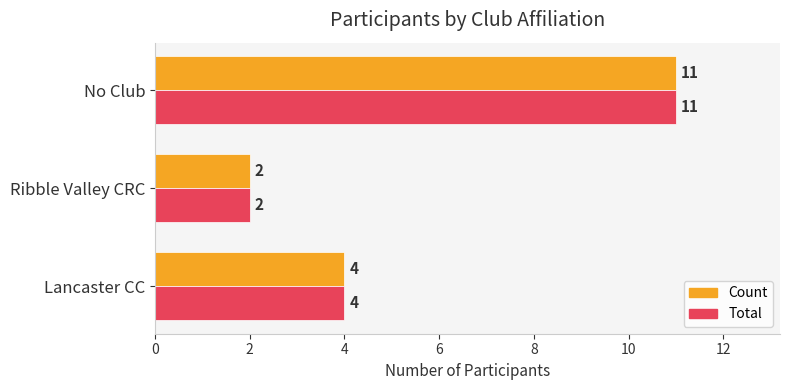

What is the sum of the Total values at No Club and Lancaster CC?

15